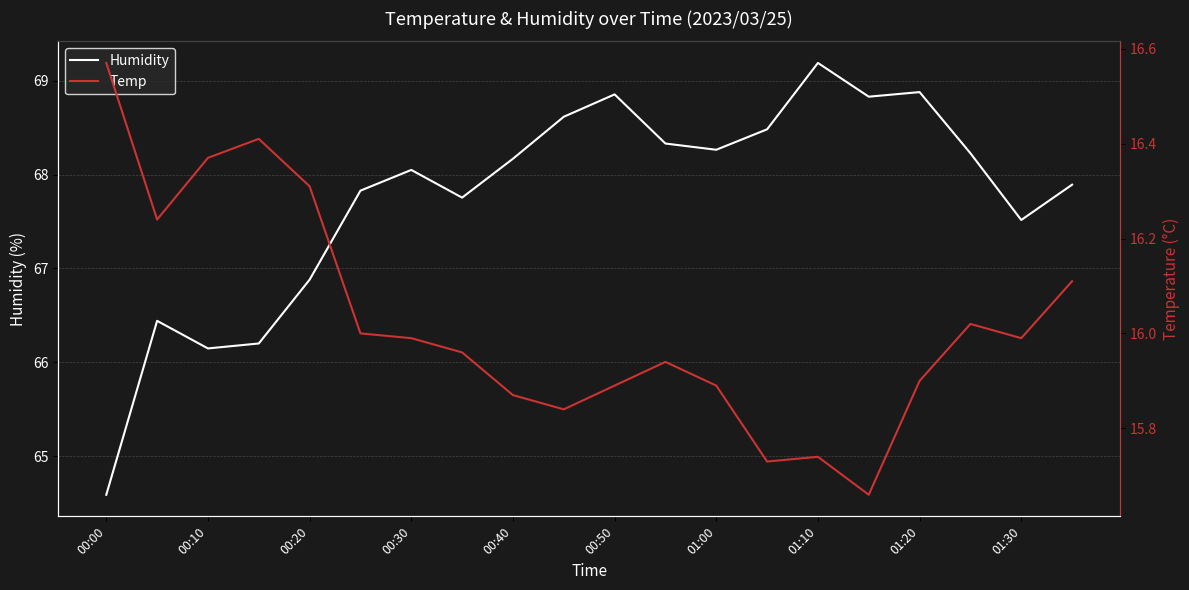

Is it true that Humidity equals 101.2 at 00:00?

False